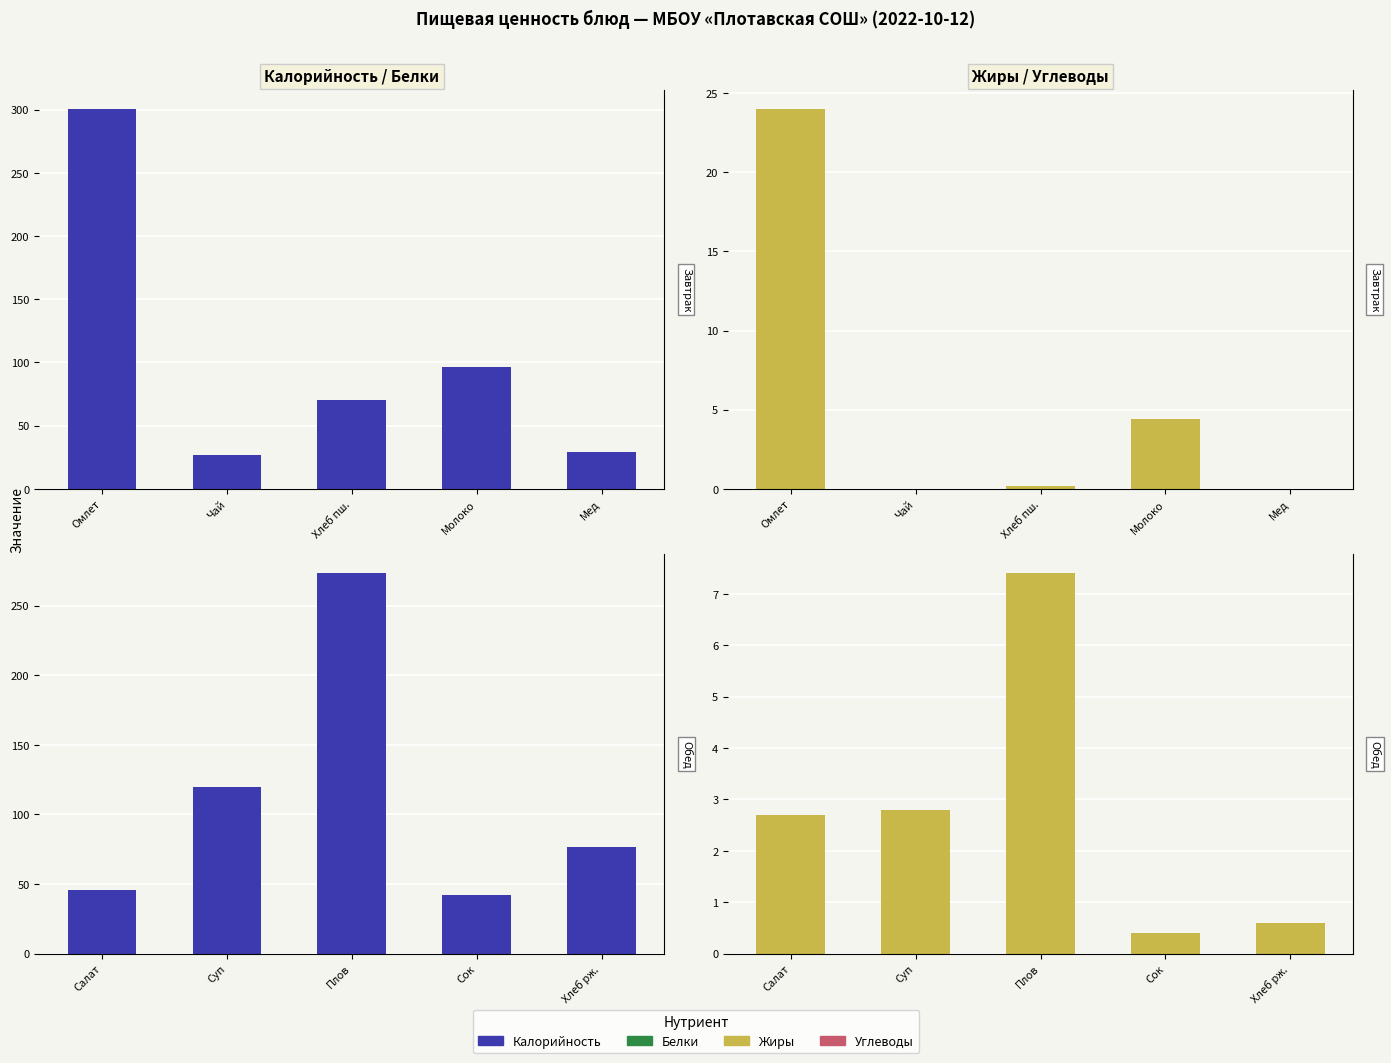

What is the value of the Жиры bar at the 5th from the left?

0.6